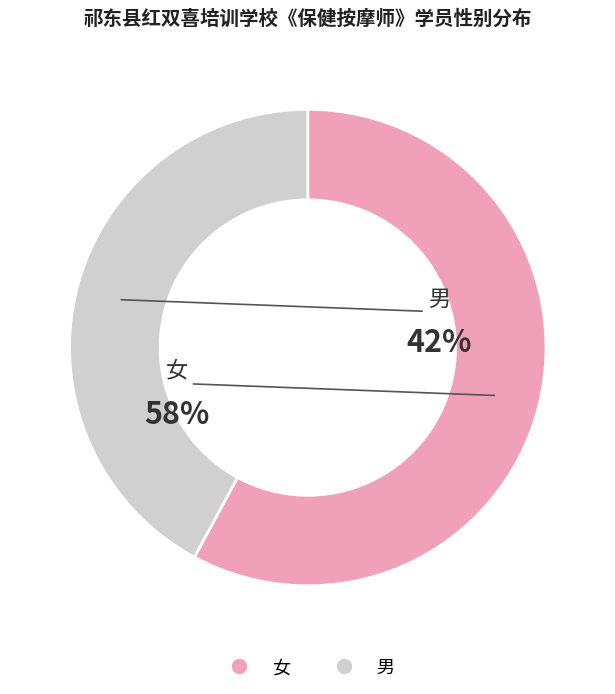

How many slices are in this pie chart?

2